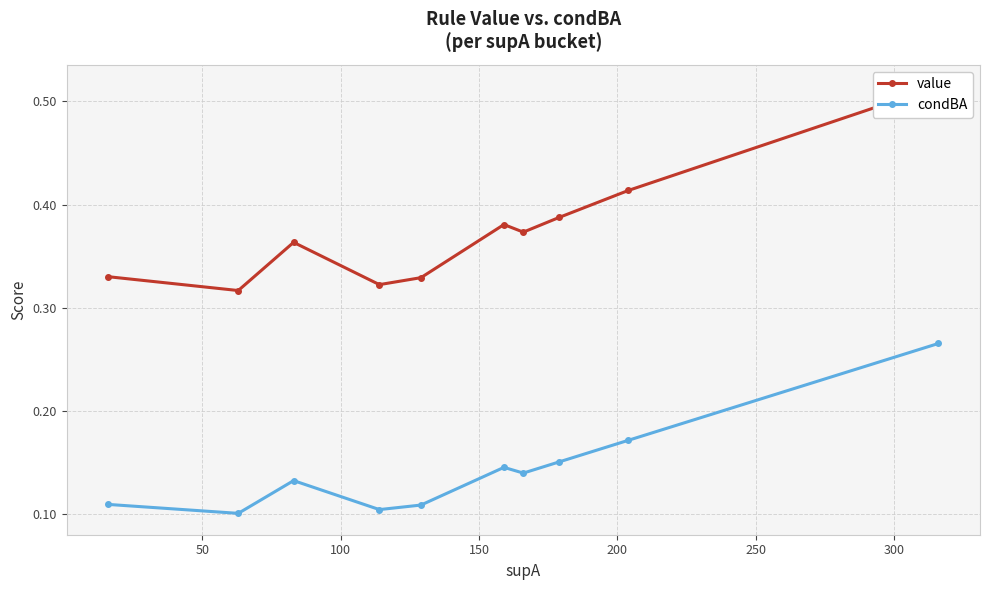

Which series has the largest total across all categories?

value